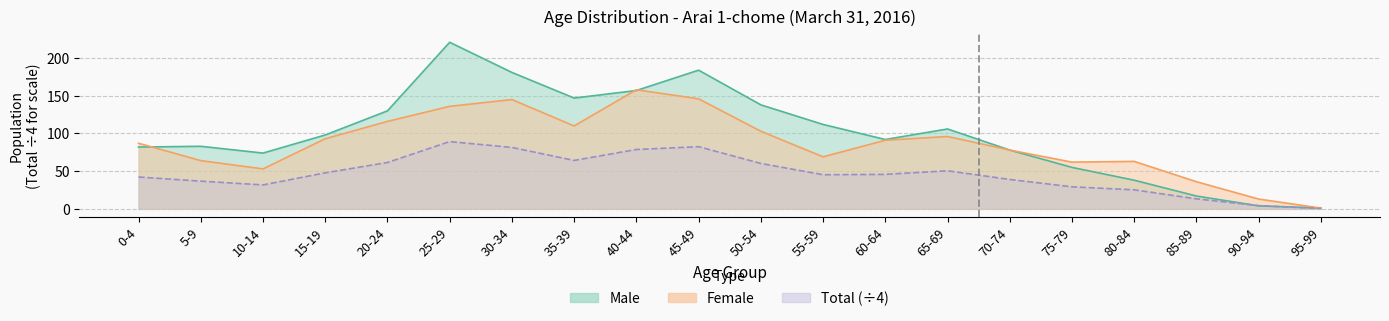

What is the label of the 2nd point from the left?

5-9